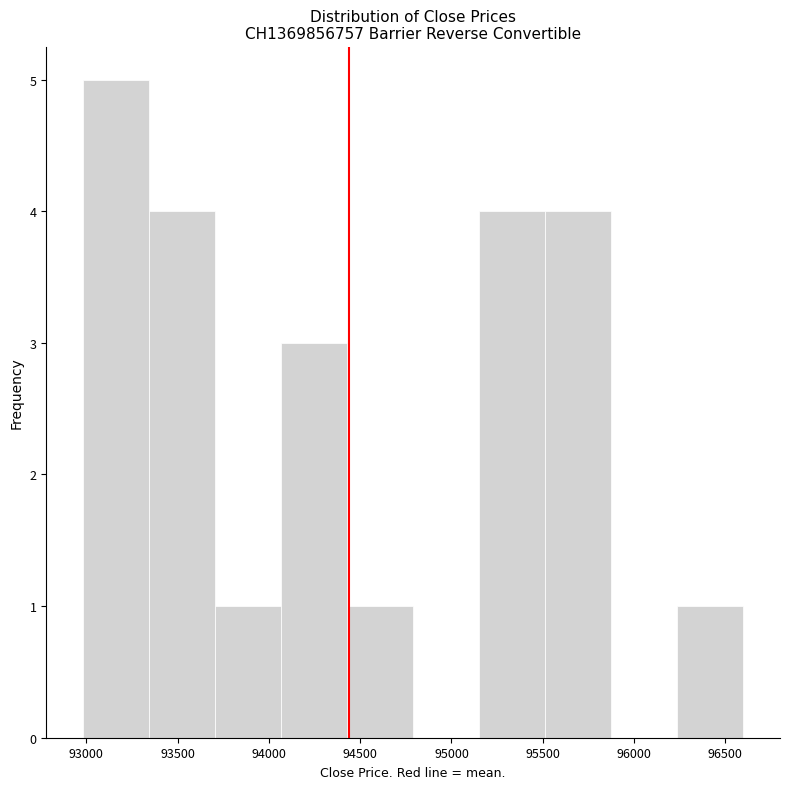

How tall is the bar that spans 94450 to 94800 on the x-axis? Neither the bar edges nor the heights are printed on the chart, so give them approximately, as read against the axes.

1